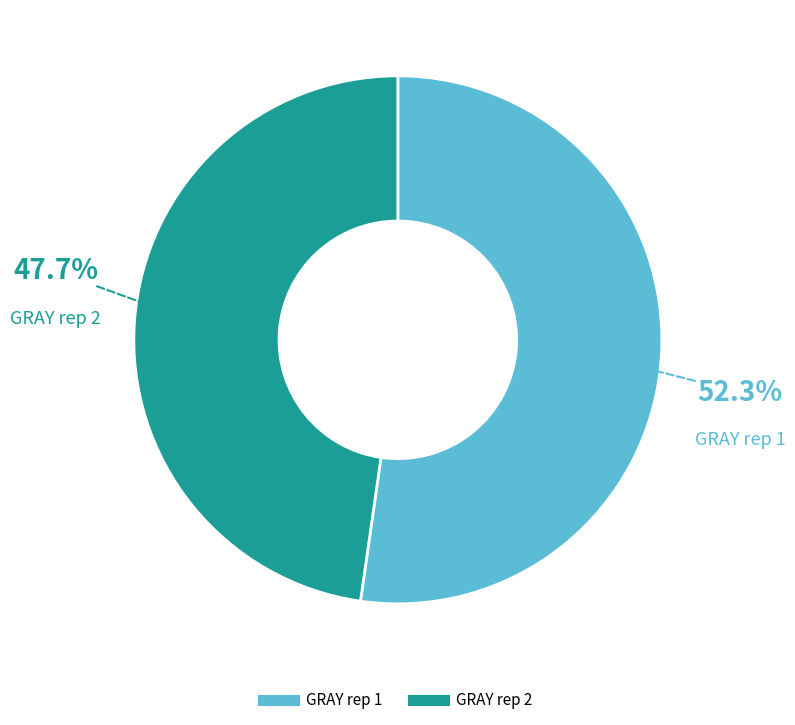

How many slices are in this pie chart?

2